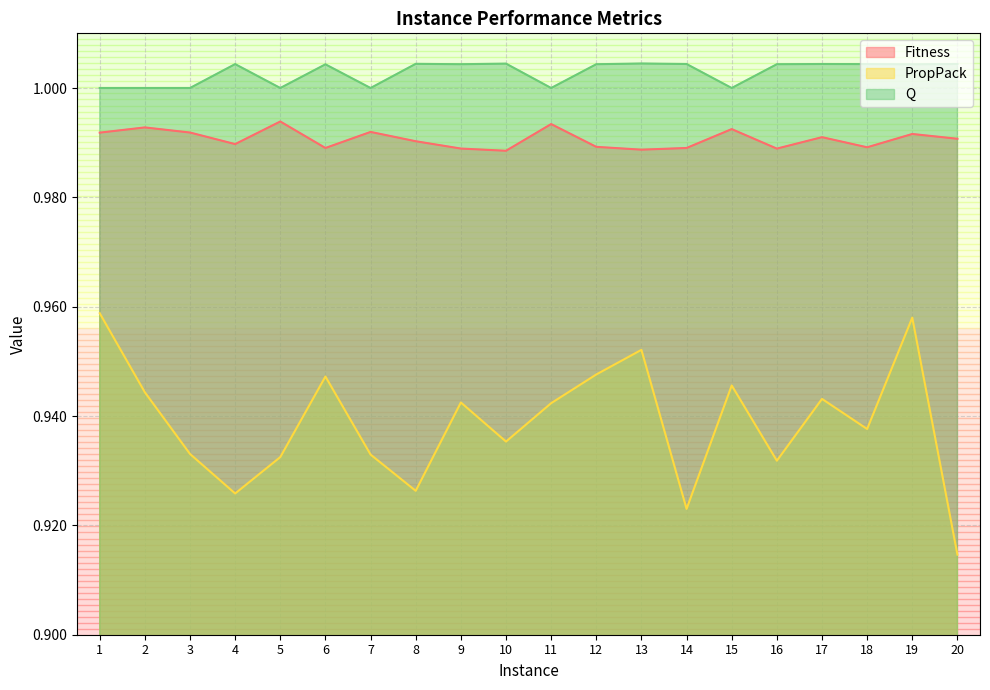

True or false: PropPack and Fitness cross at least once.

False